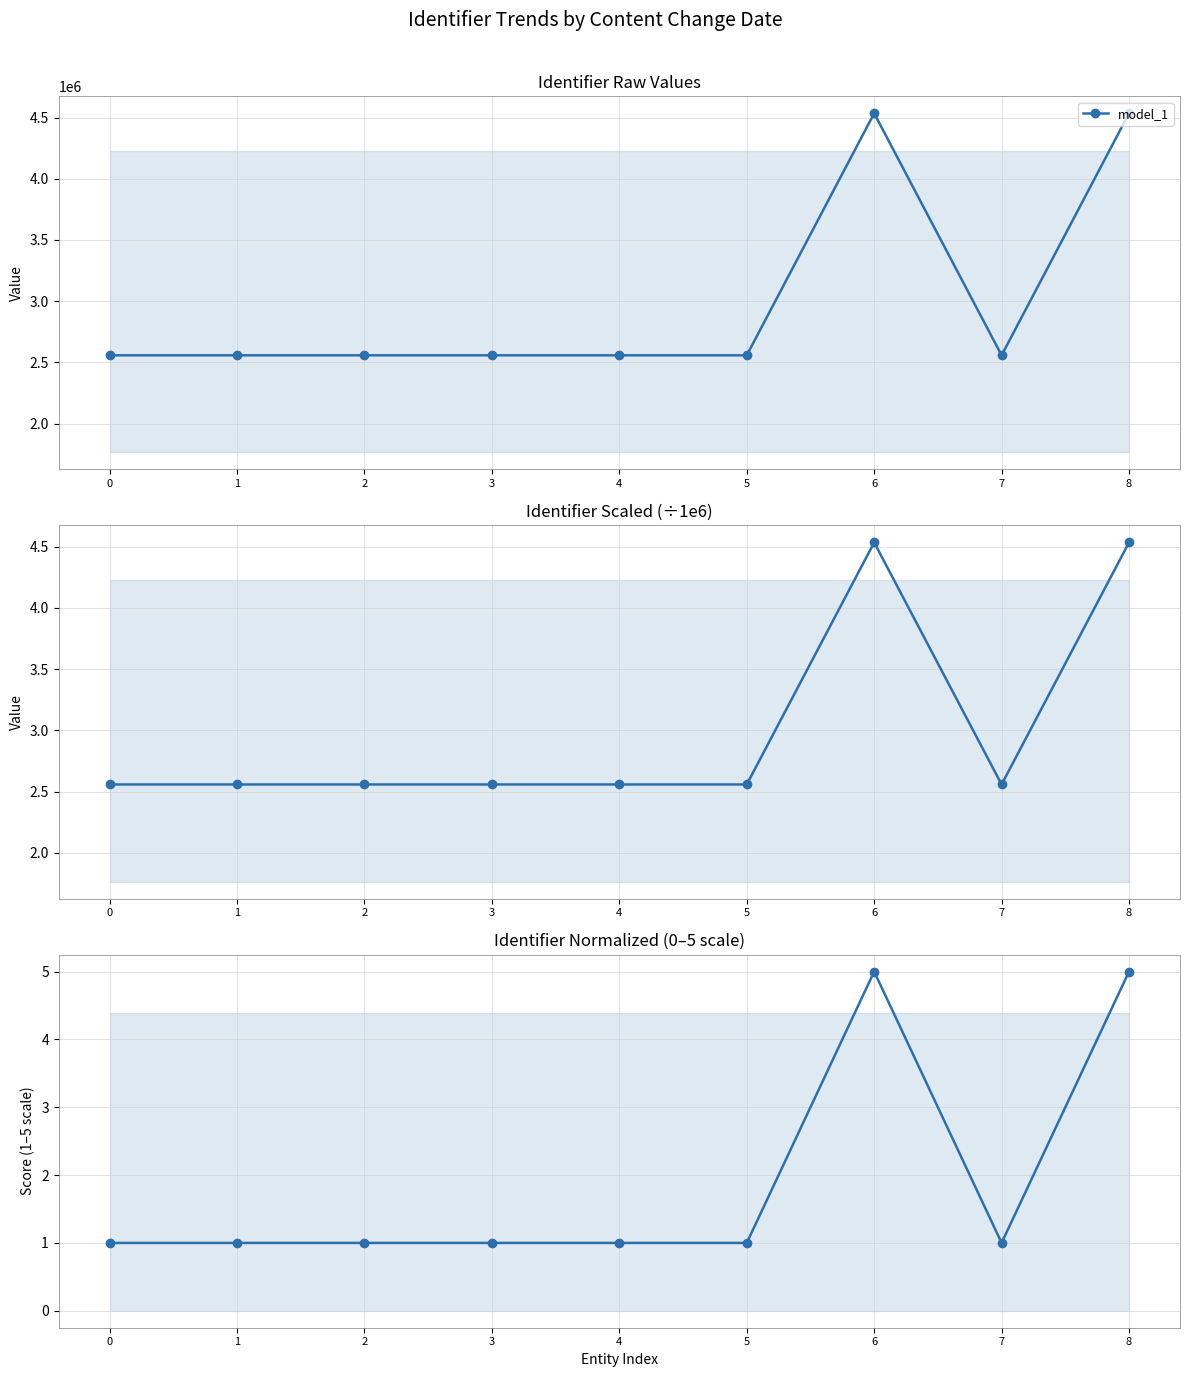

Between 2 and 7, which is larger?

7